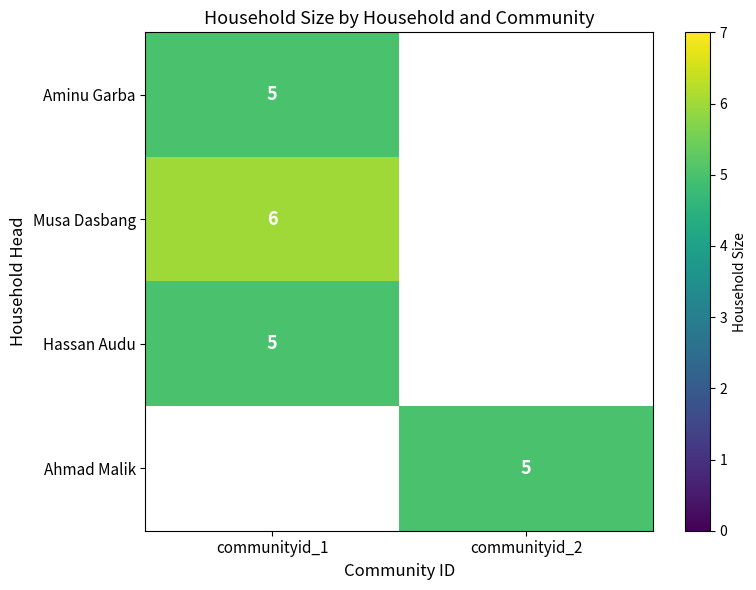

True or false: Musa Dasbang has a value of 6 at communityid_1.

True